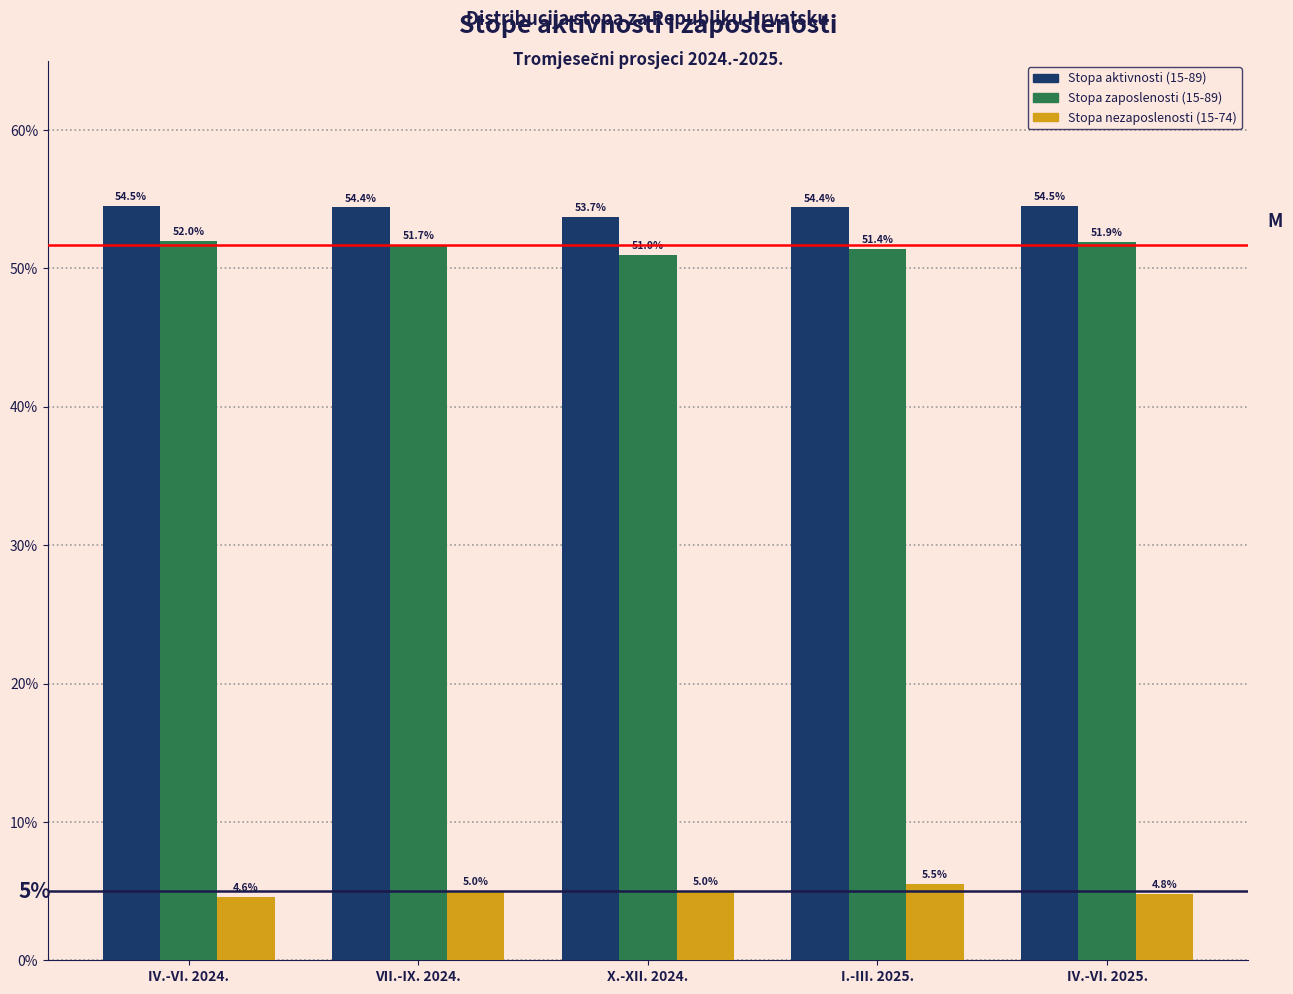

Reading left to right, what are all the values shown in this chart?

Stopa aktivnosti (15-89): 54.5	54.4	53.7	54.4	54.5
Stopa zaposlenosti (15-89): 52.0	51.7	51.0	51.4	51.9
Stopa nezaposlenosti (15-74): 4.6	5.0	5.0	5.5	4.8